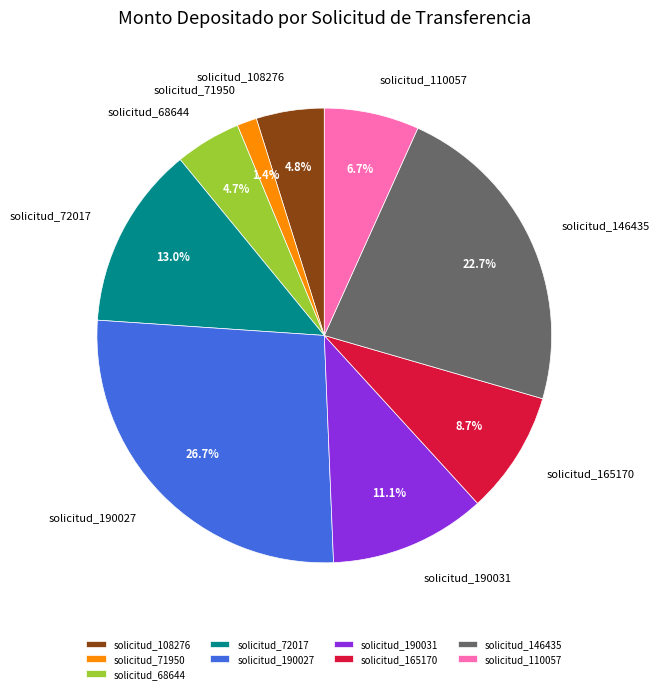

Is there any slice that represents more than half of the pie?

No